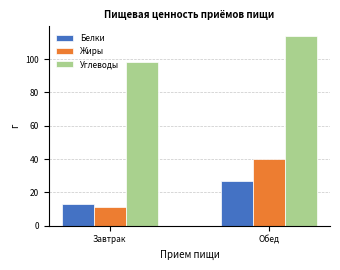

The value of Углеводы at Завтрак is 98.0. True or false?

True